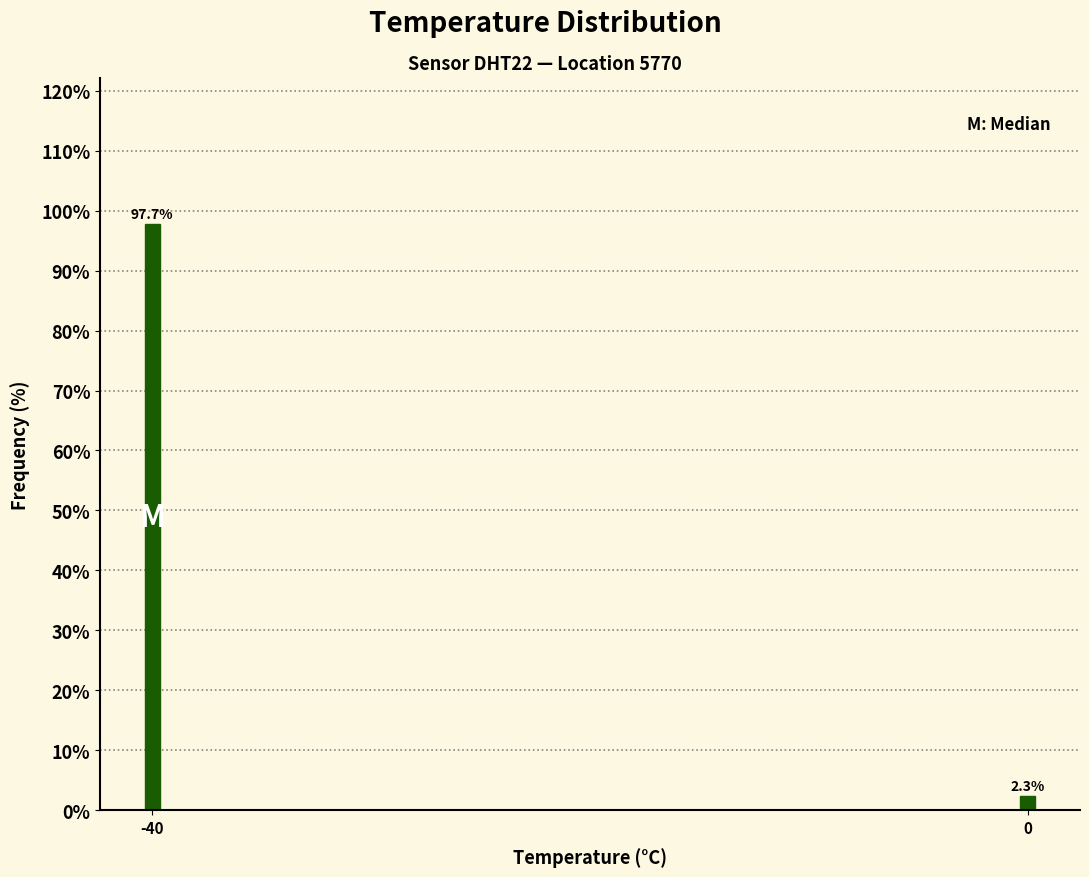

Reading left to right, list all the values displayed in this chart.

-40=97.7	0=2.3